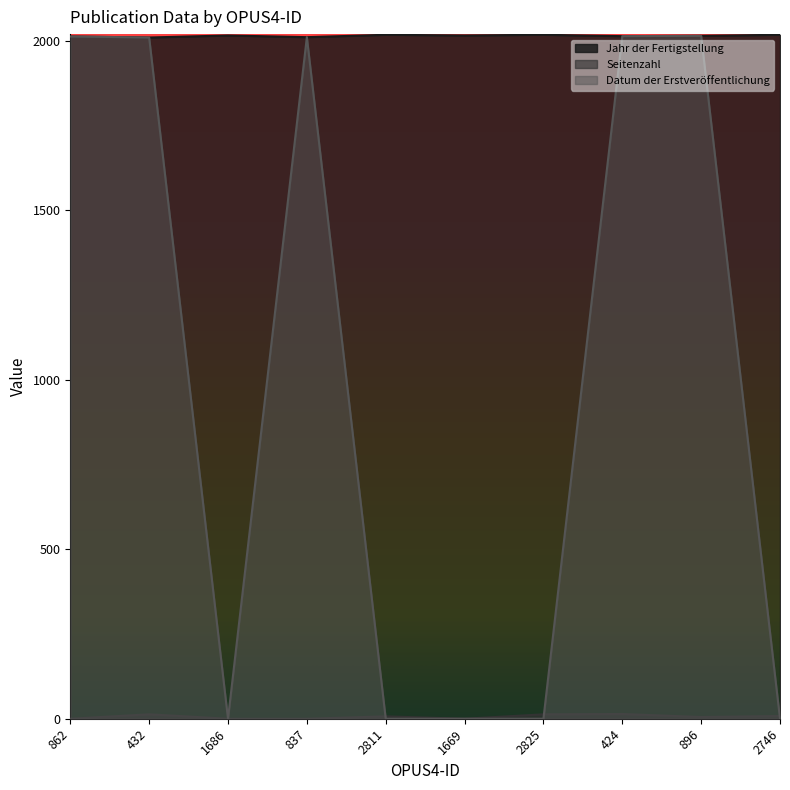

How many lines are shown in the chart?

3